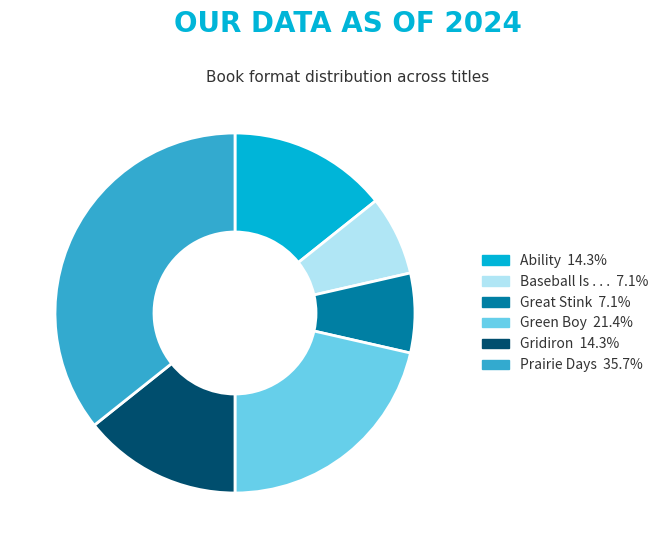

True or false: Baseball Is . . . accounts for 22% of the total.

False